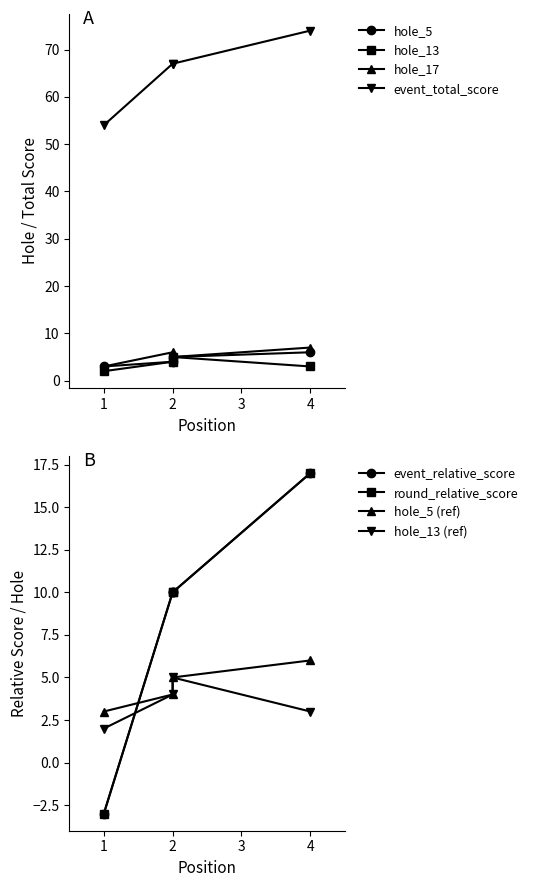

What is the difference between the maximum and minimum values in the hole_17 series?

4